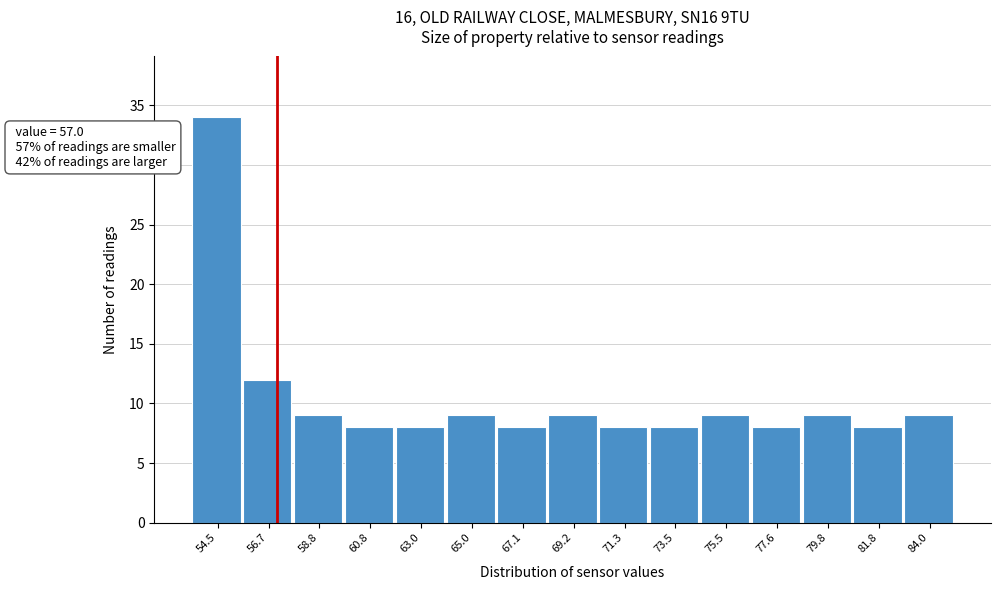

Over which range of the x-axis is the bar tallest?

53.5 to 55.6